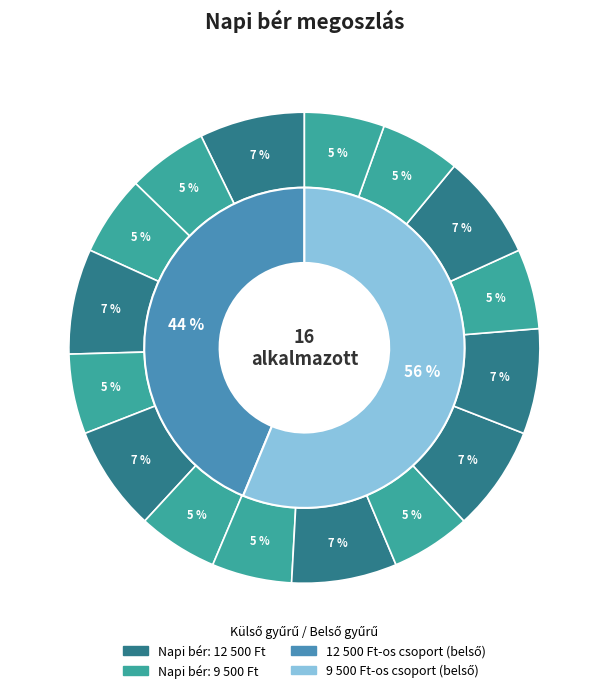

Is there any slice that represents more than half of the pie?

No